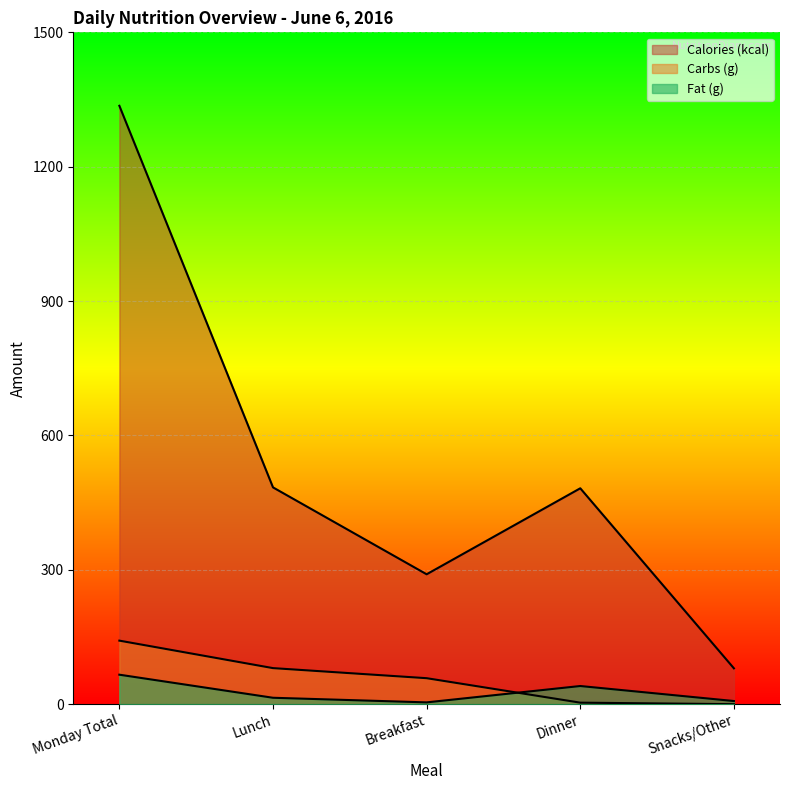

At which category is the sum across all series the highest?

Monday Total